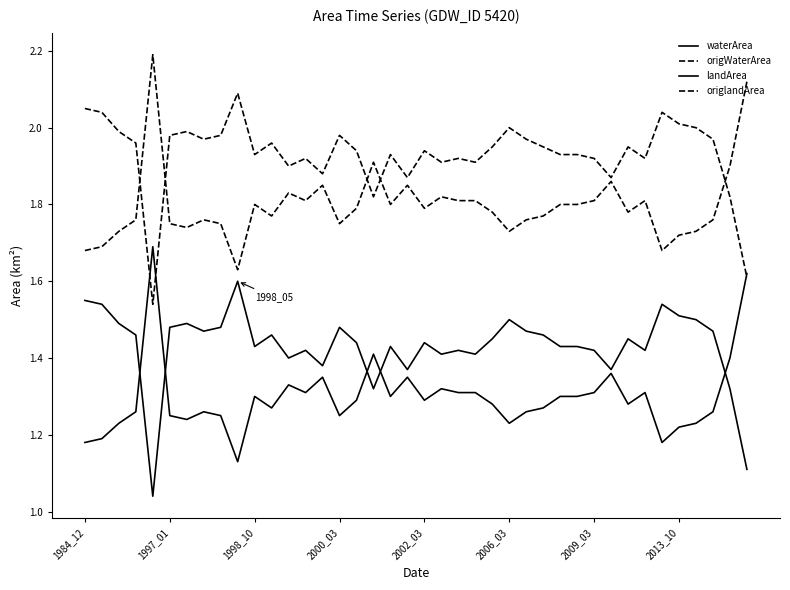

Which series has the largest total across all categories?

origWaterArea